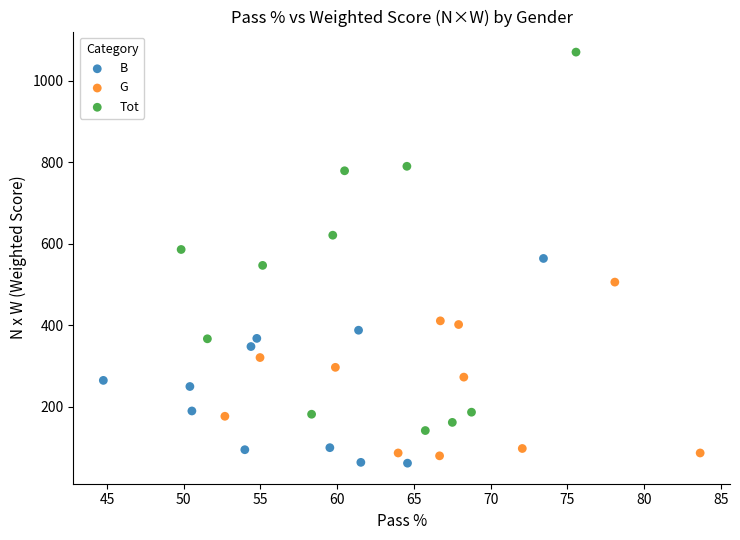

Which series reaches the minimum Y coordinate?

B